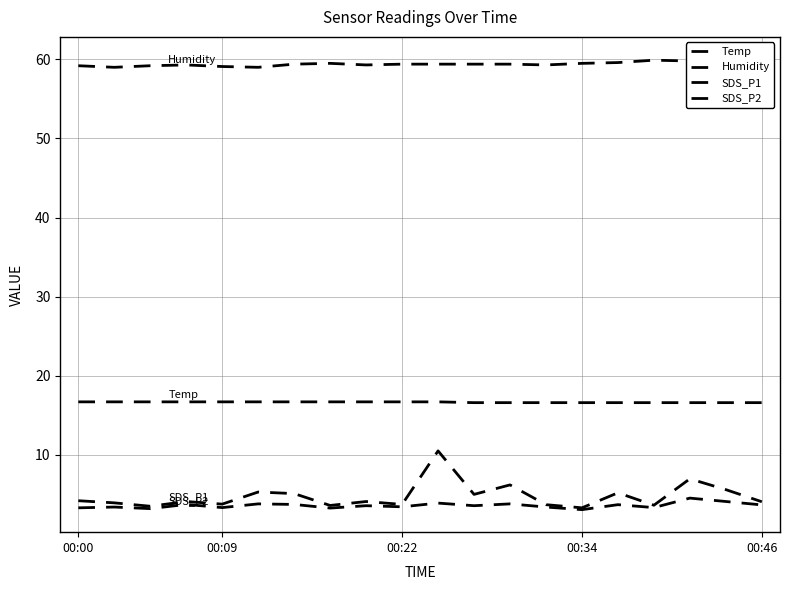

Is it true that SDS_P1 equals 6.2 at 12?

True